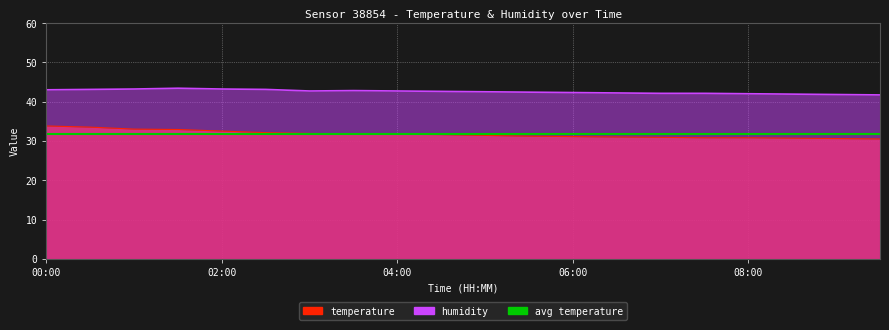

What is the value of the humidity point at the 16th from the left?

42.1